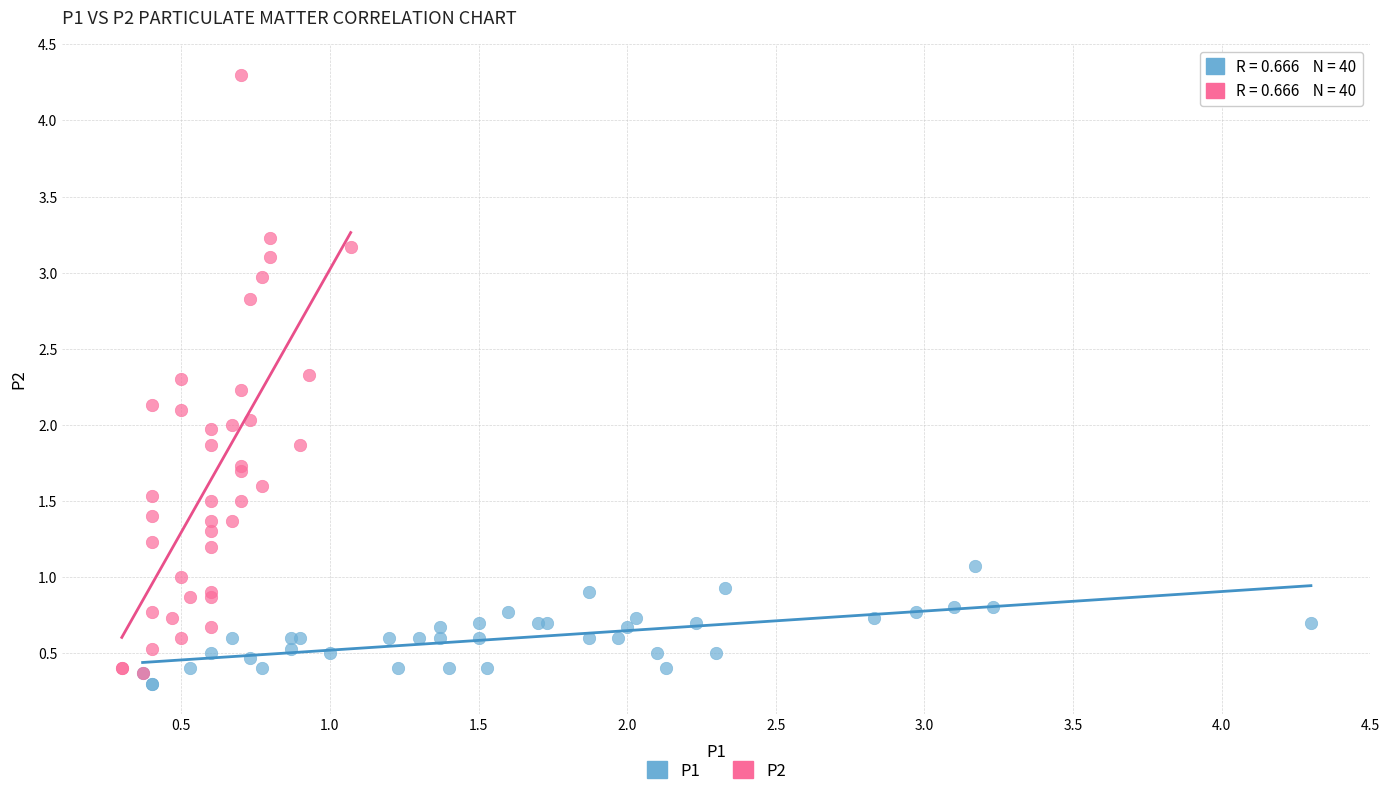

Which series has the widest spread of Y values?

P2